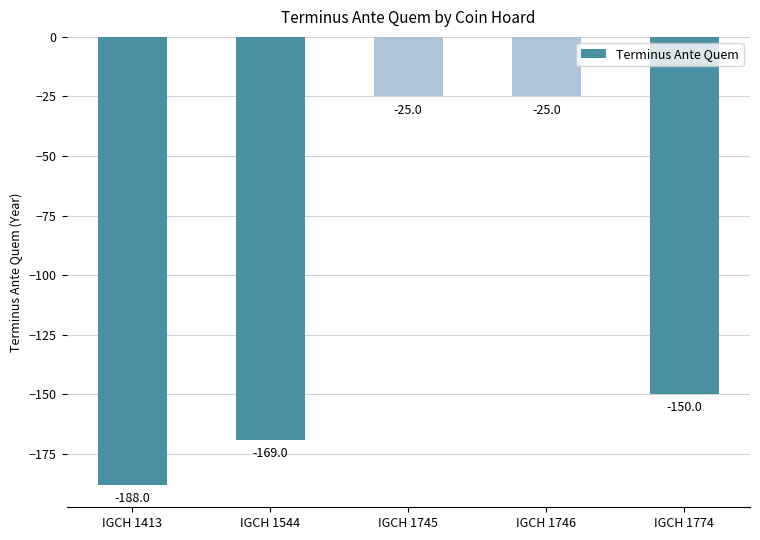

Which has a higher value, IGCH 1544 or IGCH 1413?

IGCH 1544